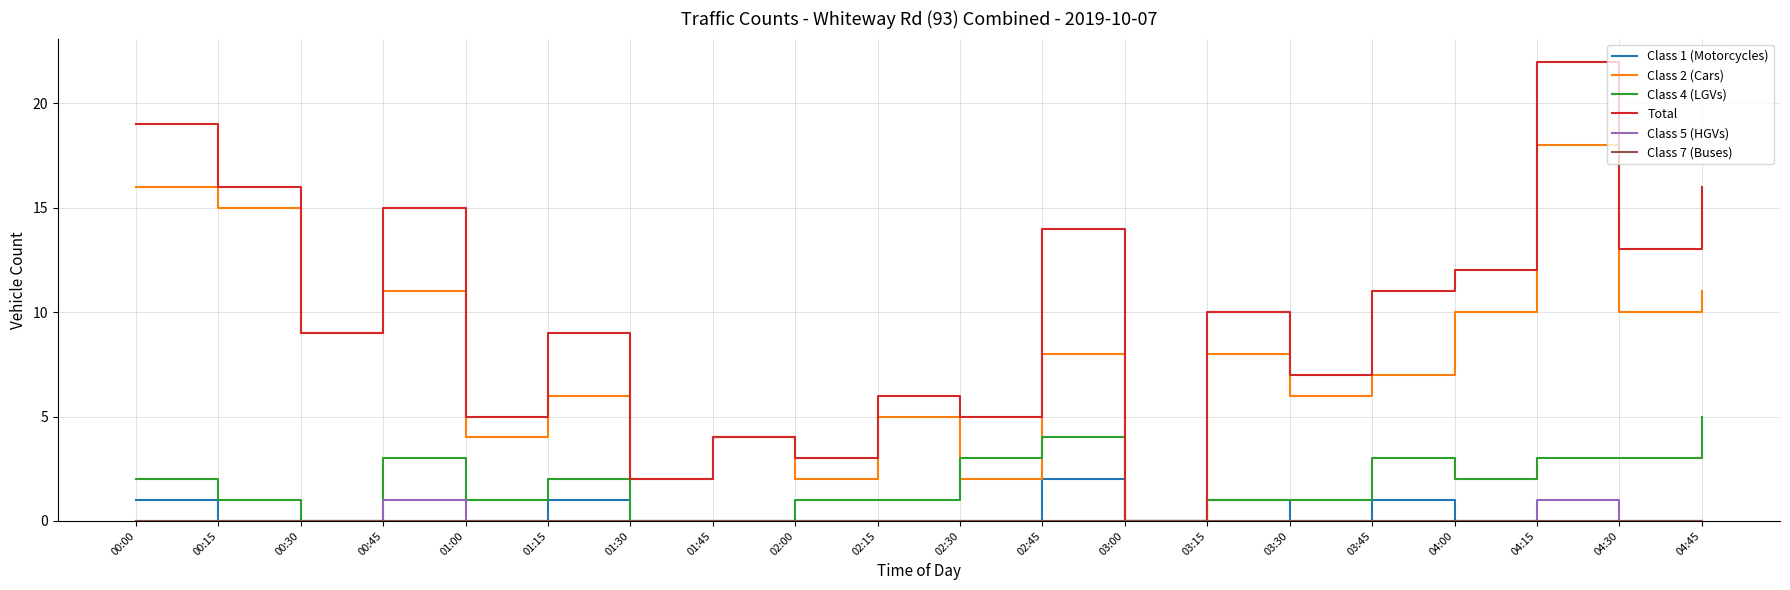

Is this an area chart (filled region under the line)?

No